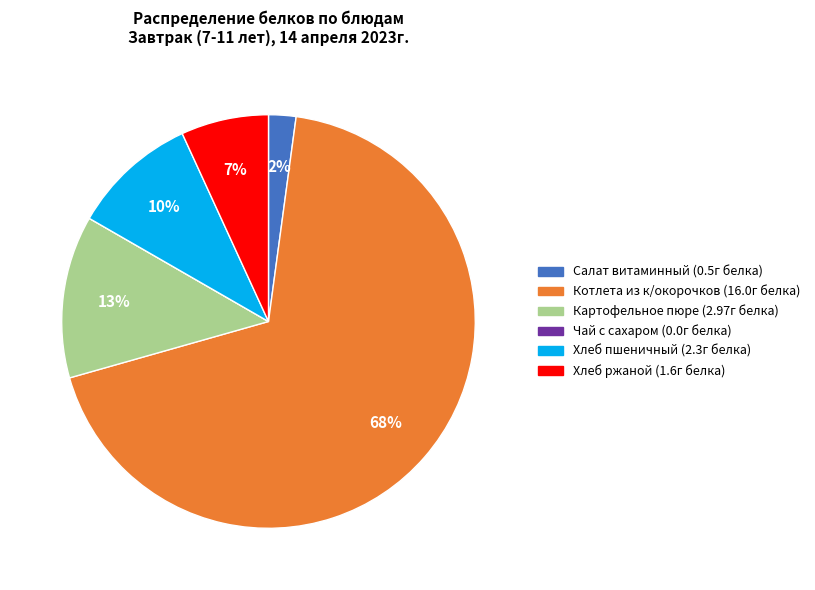

True or false: Хлеб ржаной accounts for 7% of the total.

True